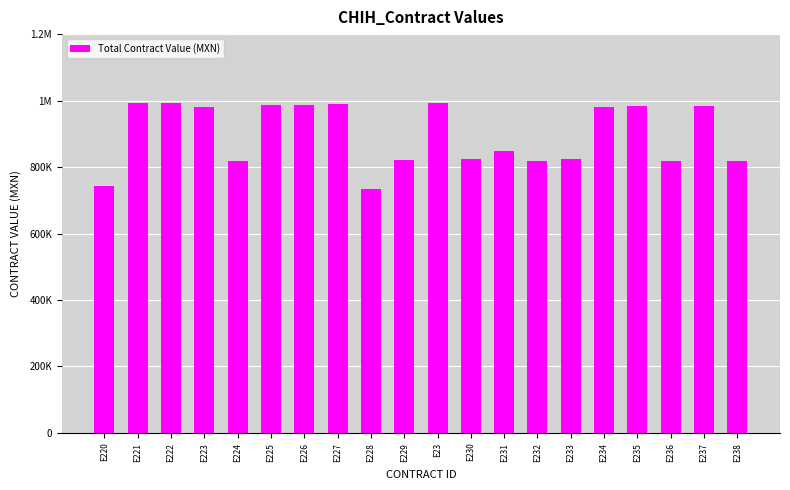

Are the bars horizontal?

No